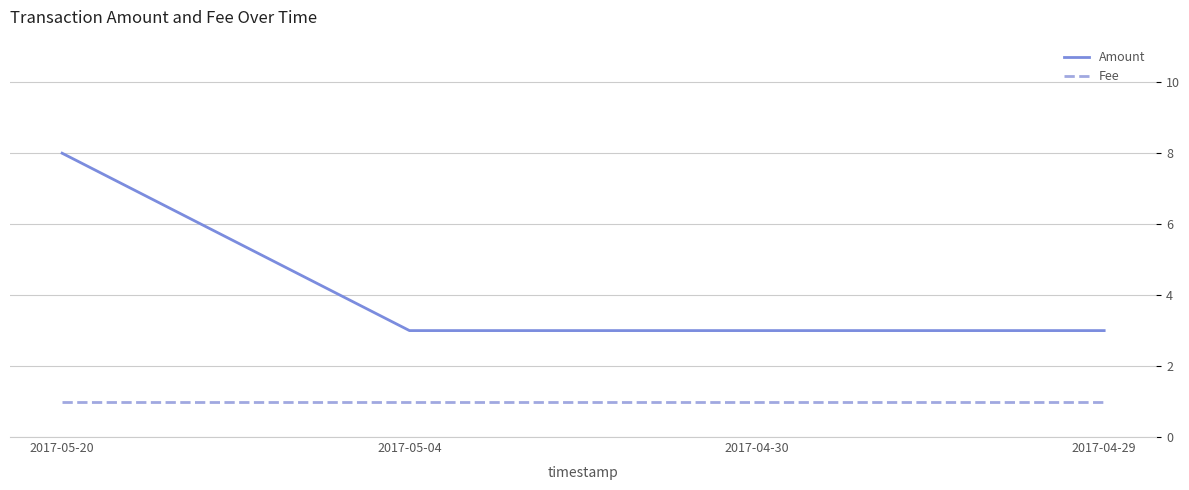

Is this an area chart (filled region under the line)?

No